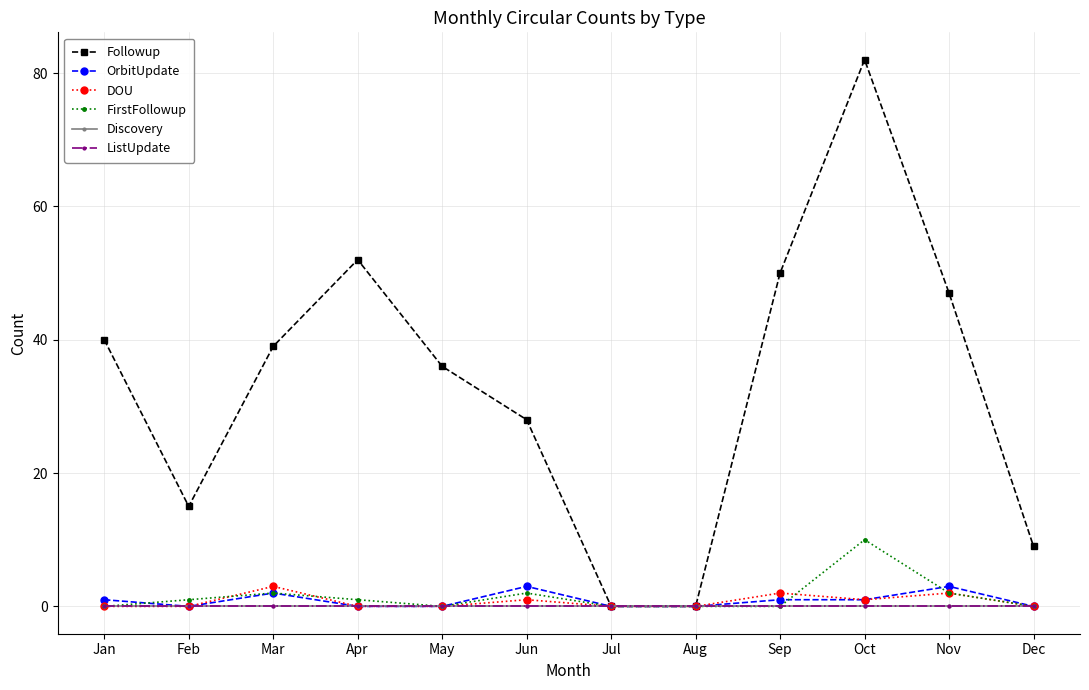

The value of OrbitUpdate at Apr is 1. True or false?

False